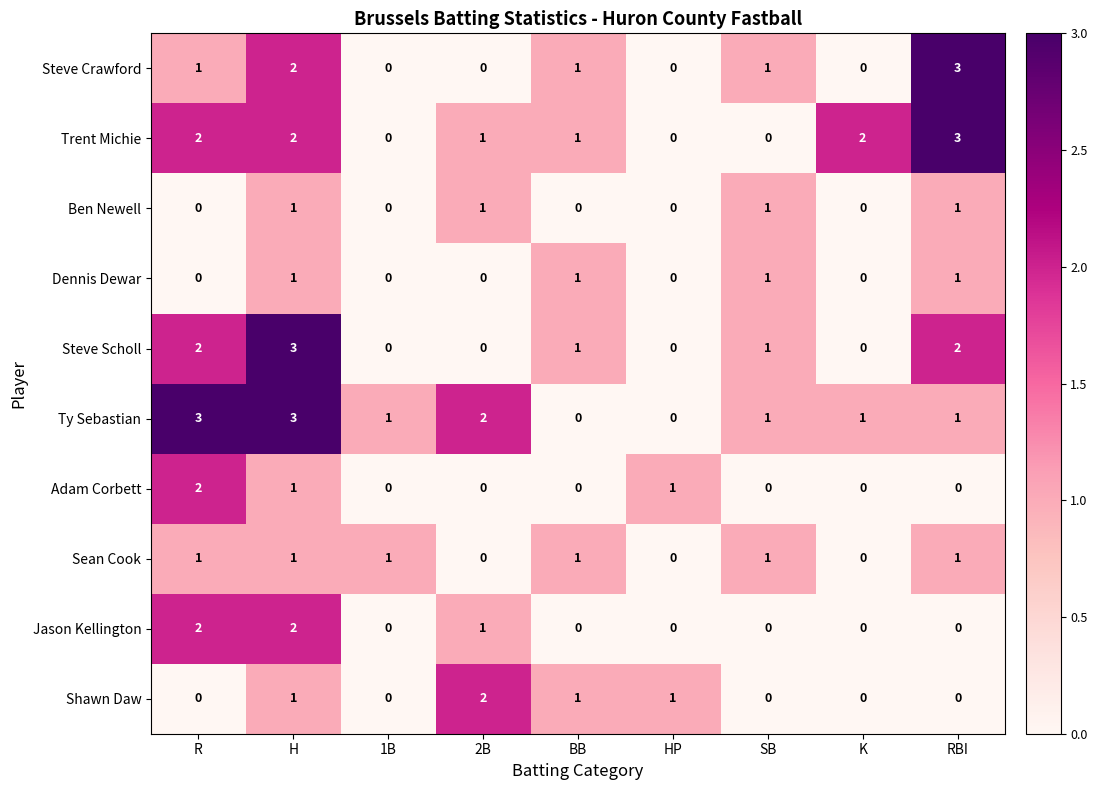

Count the number of categories in the chart.

9